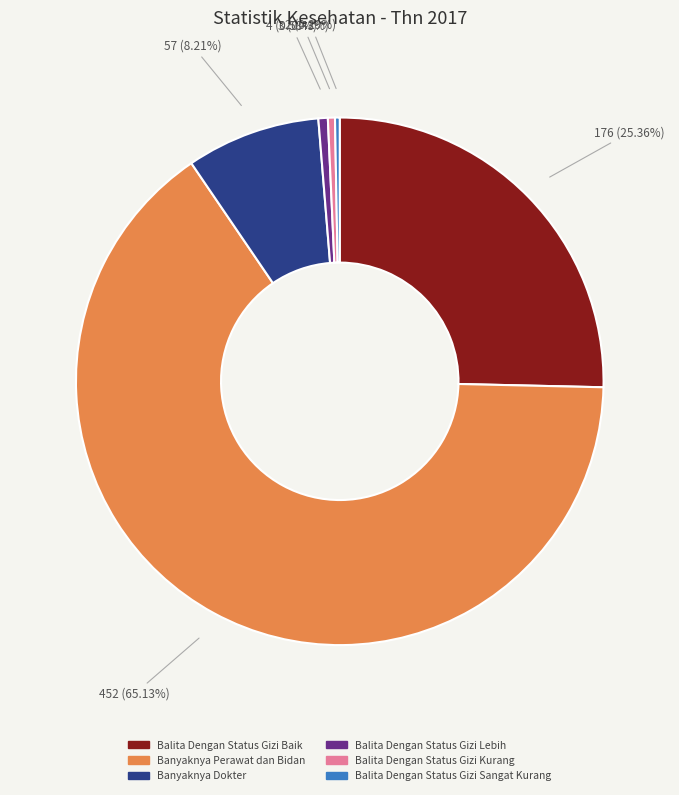

Do Balita Dengan Status Gizi Lebih and Banyaknya Dokter together represent more than half of the pie?

No